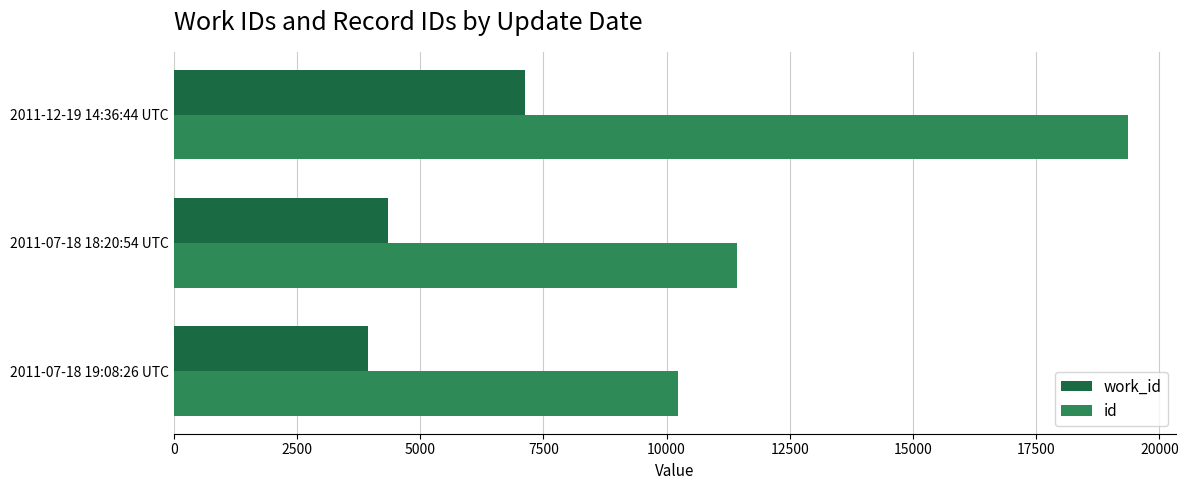

What is the difference between the id values at 2011-12-19 14:36:44 UTC and 2011-07-18 19:08:26 UTC?

9124